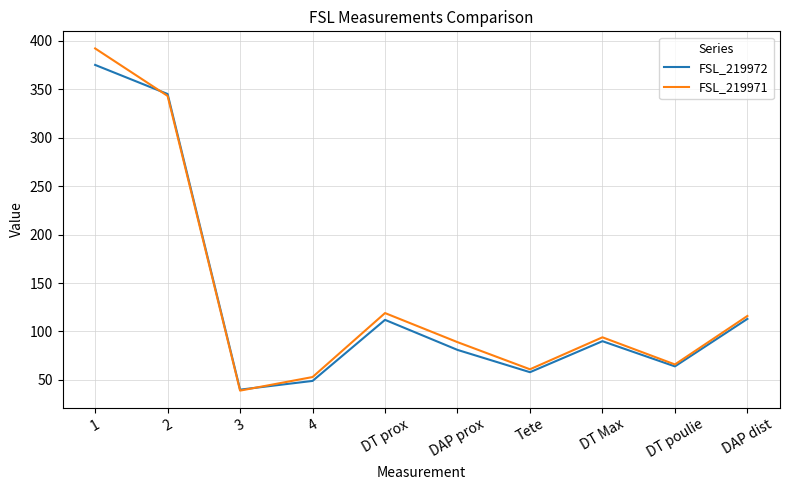

Is the value of FSL_219972 at 2 greater than the value of FSL_219971 at 4?

Yes